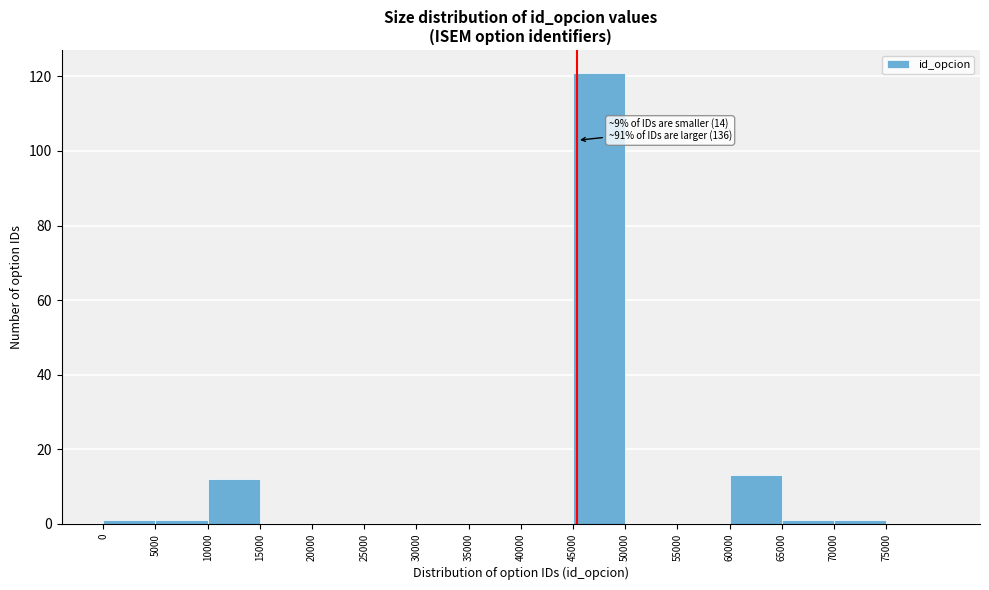

Over which range of the x-axis is the bar tallest?

45000 to 50000